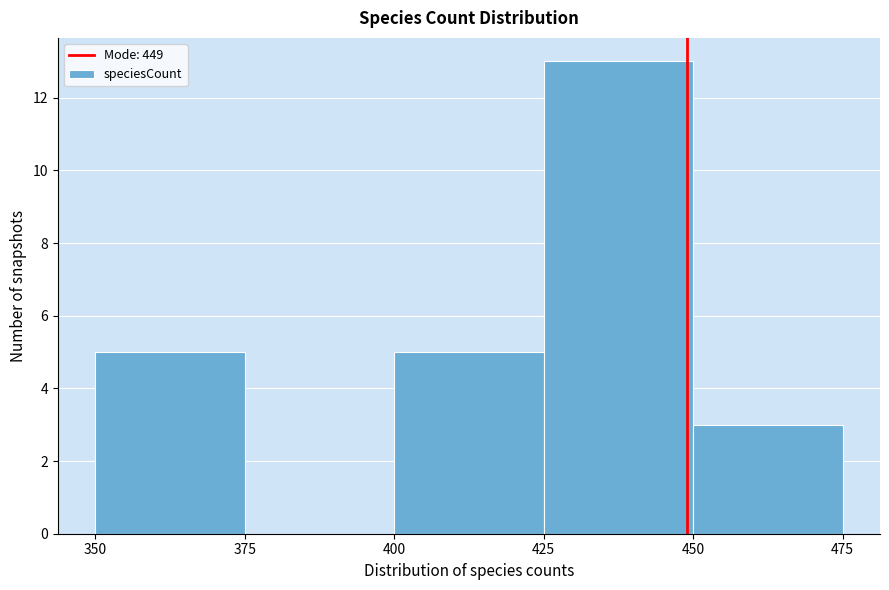

Reading left to right, list every bar in this chart as the range it spans on the x-axis followed by its height. The values are not printed on the chart, so give them approximately, as read against the axis.

350 to 375: 5
375 to 400: 0
400 to 425: 5
425 to 450: 13
450 to 475: 3